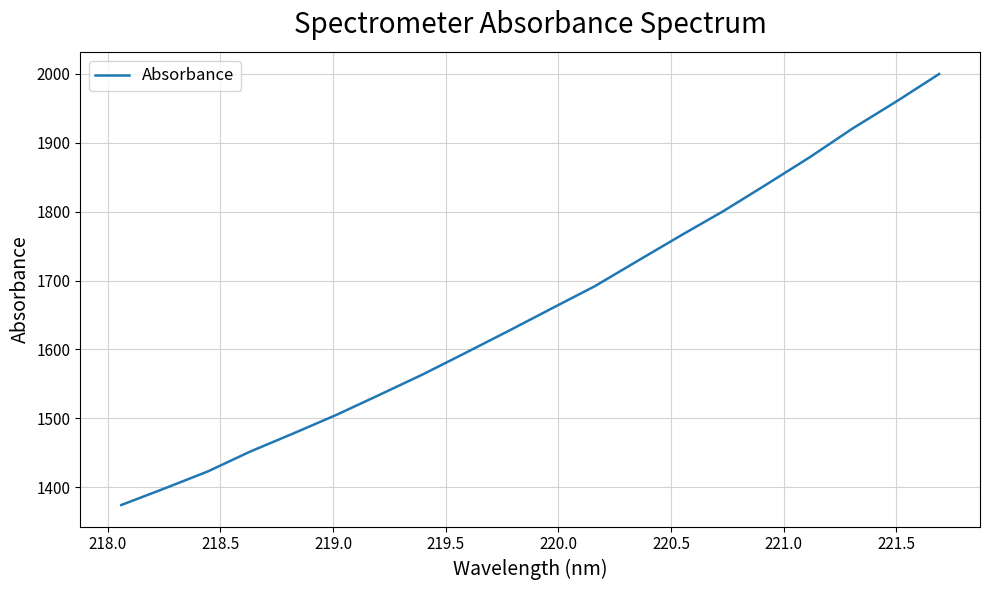

How many categories are shown in the chart?

20